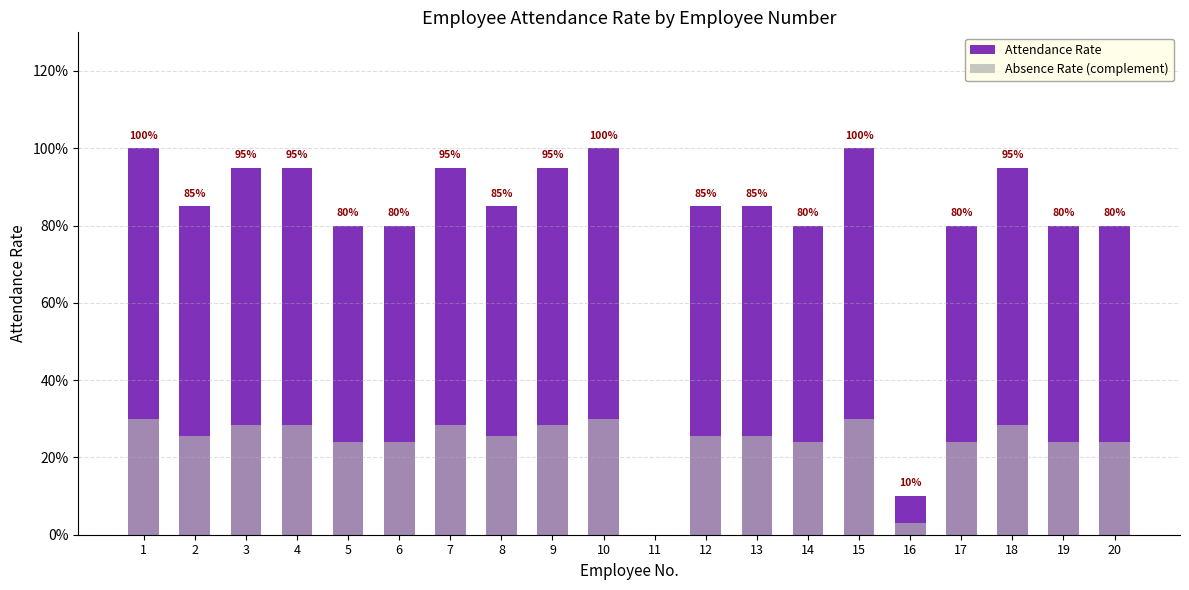

The value of Absence Rate (complement) at 18 is 0.3. True or false?

True